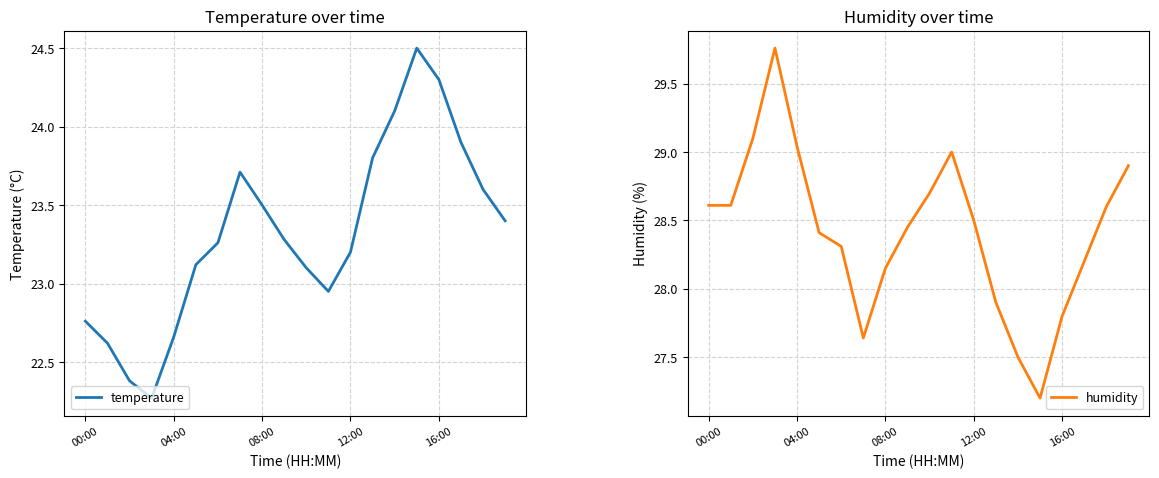

The value of temperature at 08:00 is 23.5. True or false?

True